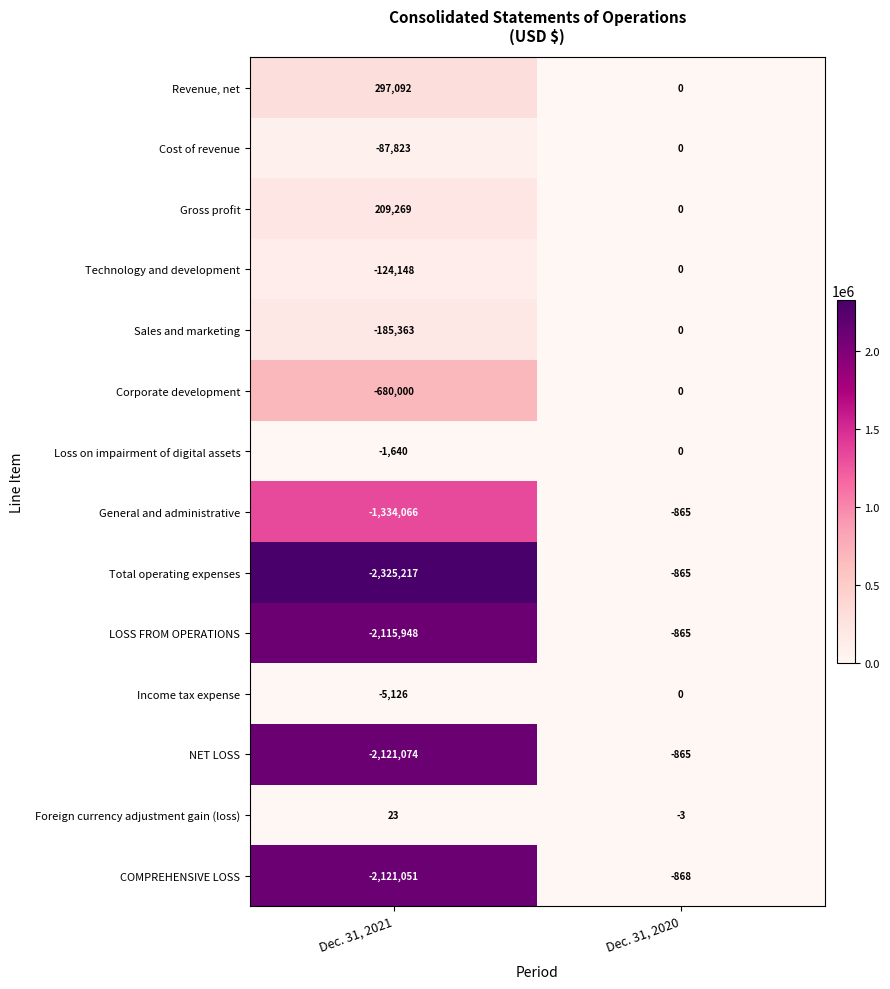

True or false: Cost of revenue has a value of -87823 at Dec. 31, 2021.

True